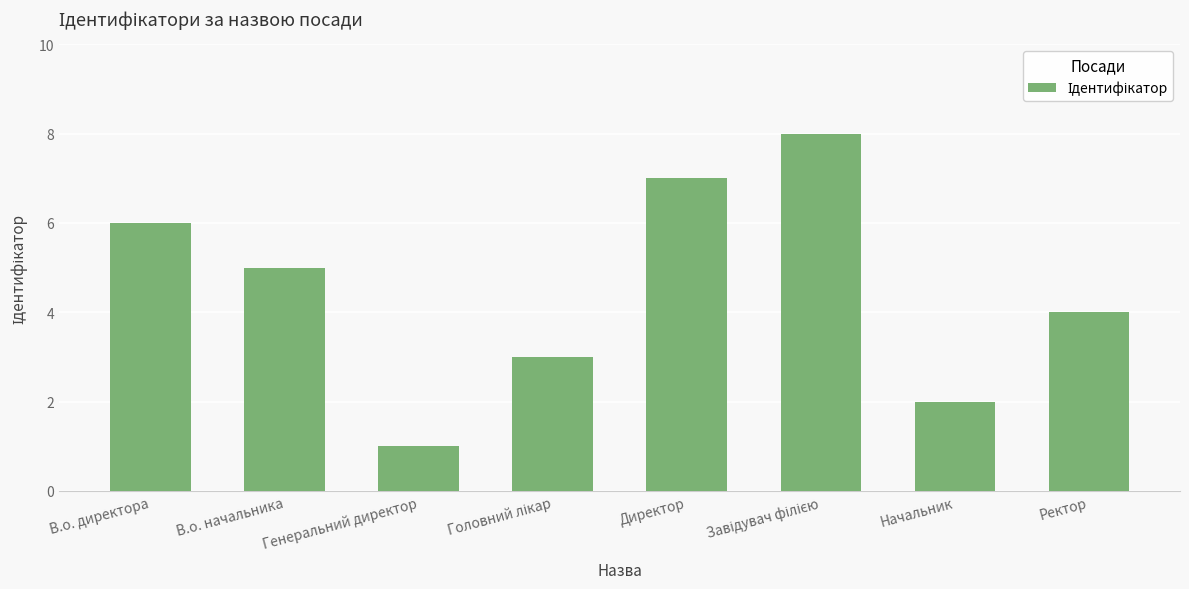

Is it true that the value at Директор is 7?

True